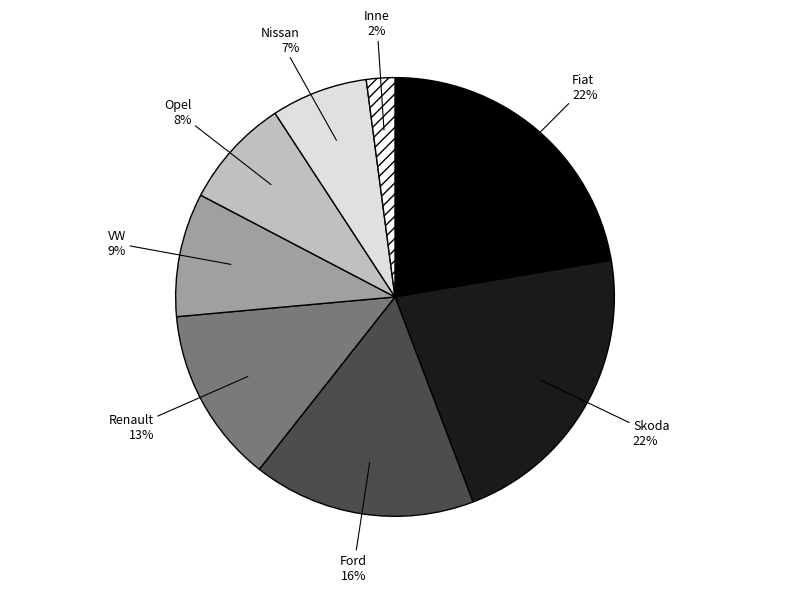

Does any single category account for the majority?

No